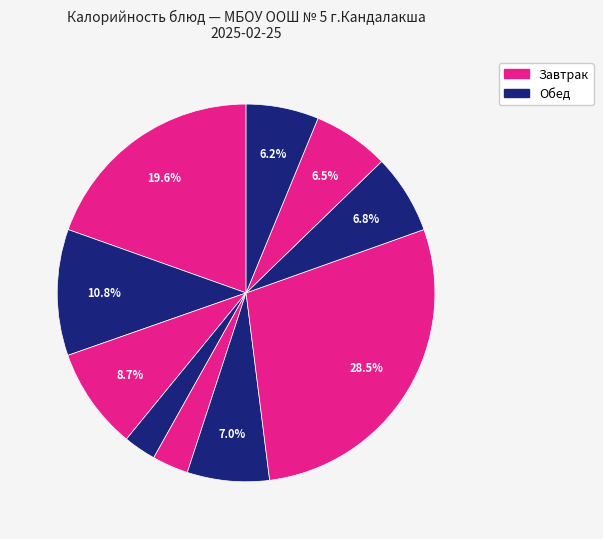

Count the number of slices in the pie.

10